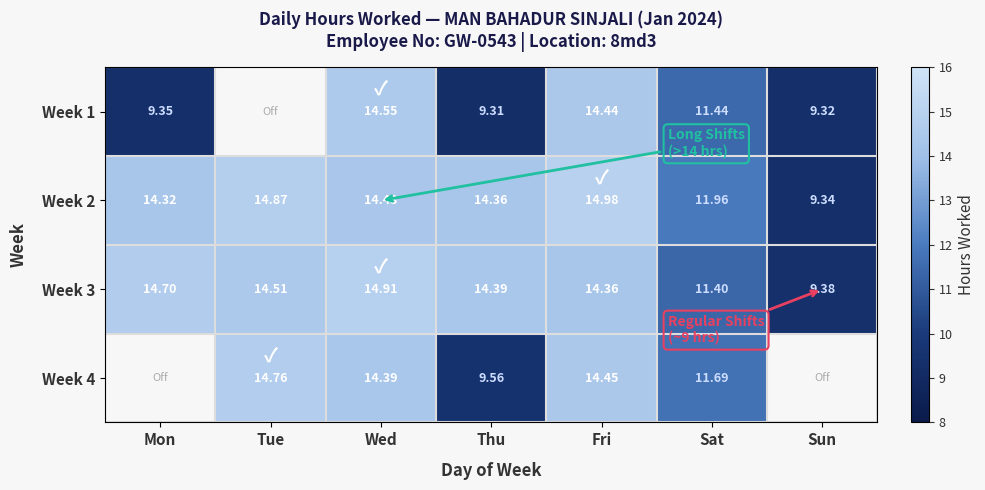

What is the sum of the Week 2 values at Mon and Sun?

23.7